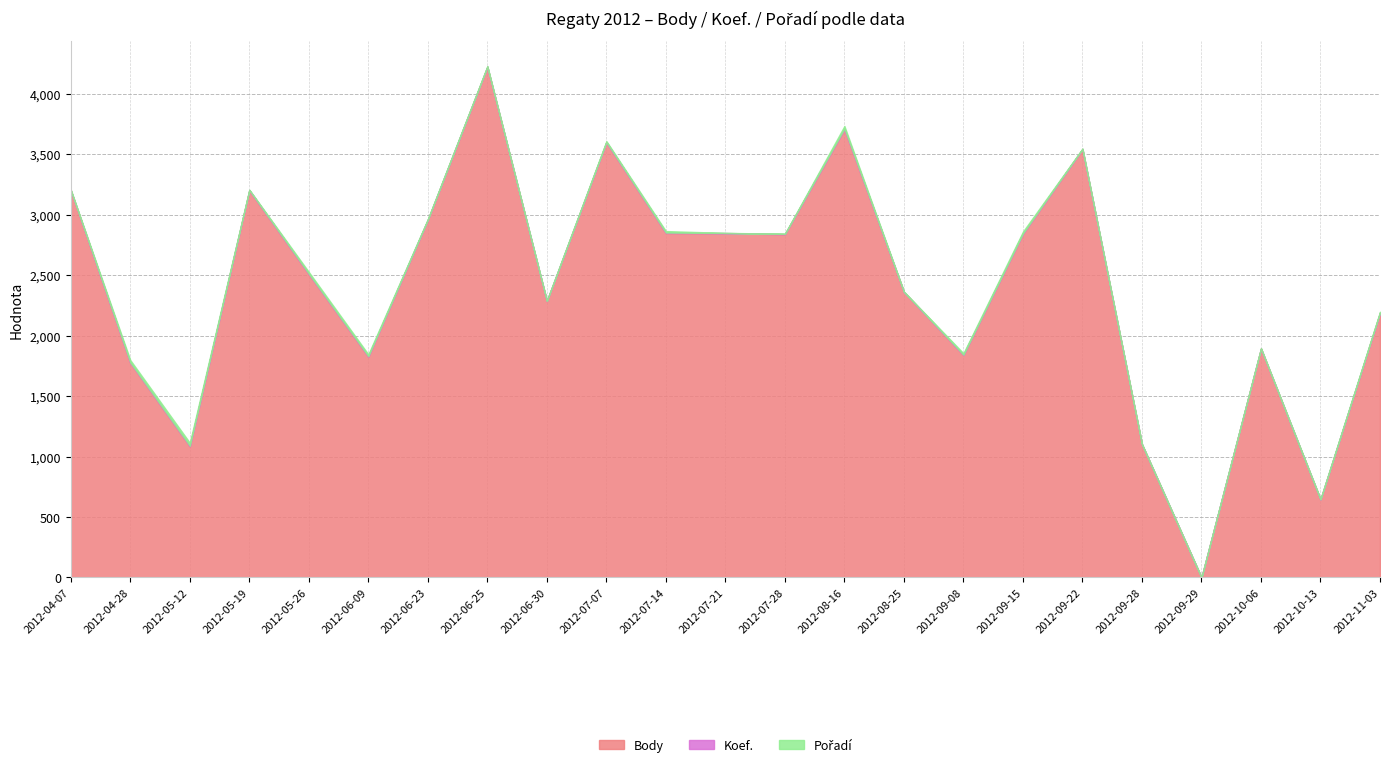

How many positive values does the Body series have?

22